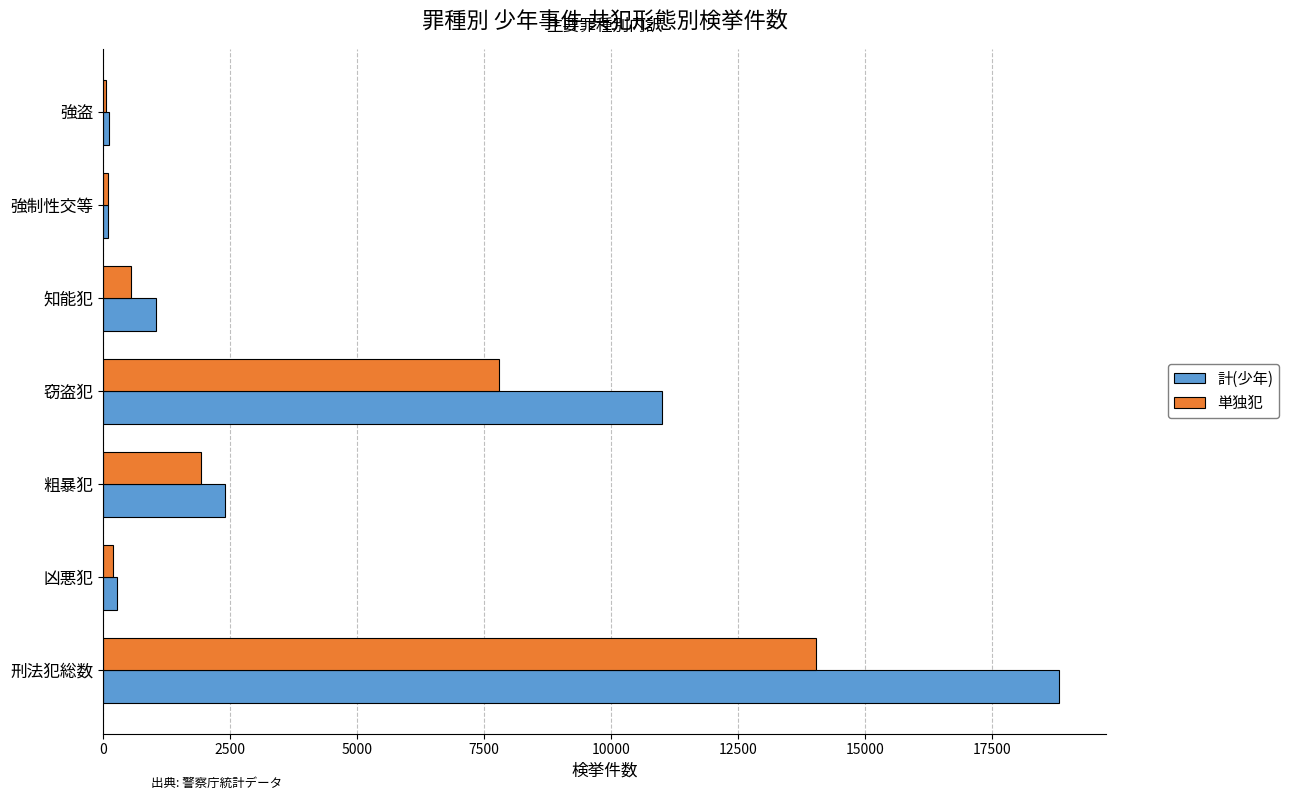

At which label is 単独犯 closest to 7045?

窃盗犯